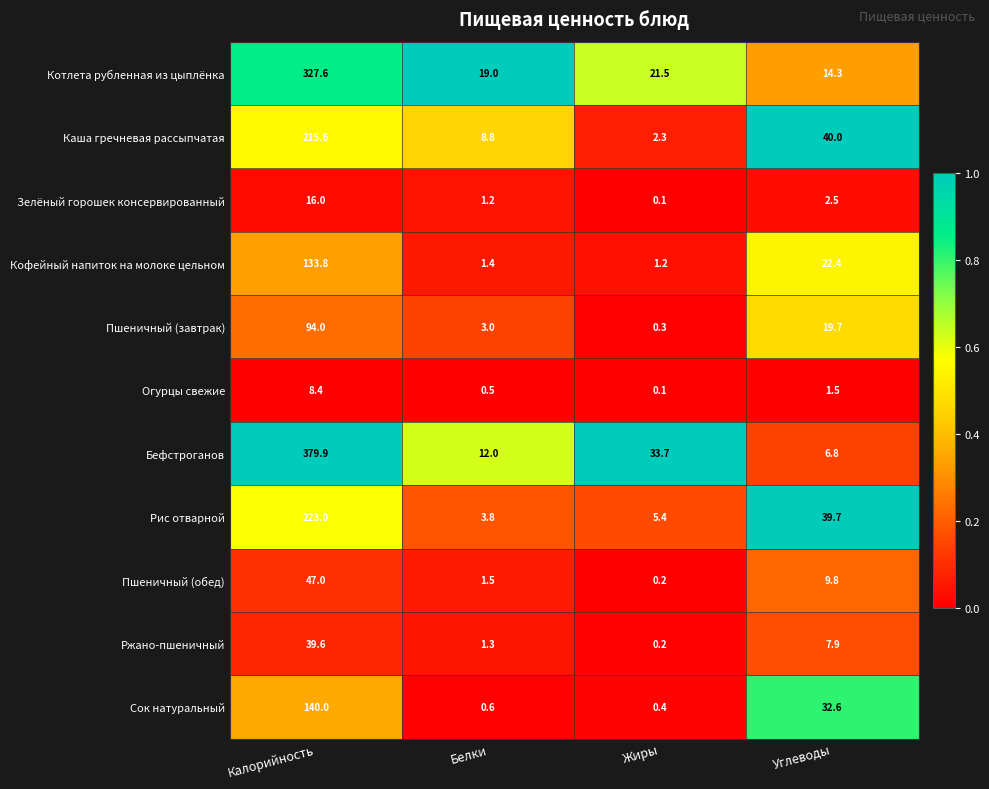

Which series has the largest range (max minus min)?

Бефстроганов